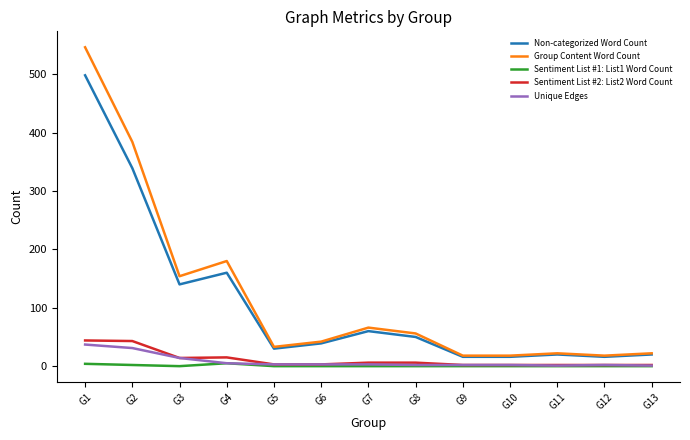

What is the maximum value for Unique Edges?

37